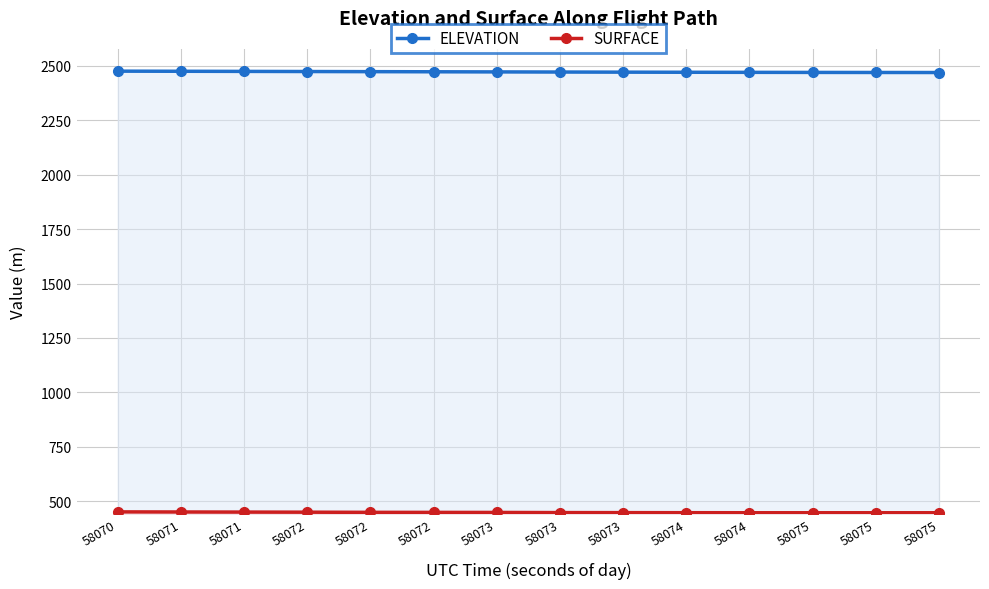

Which series has the largest total across all categories?

ELEVATION